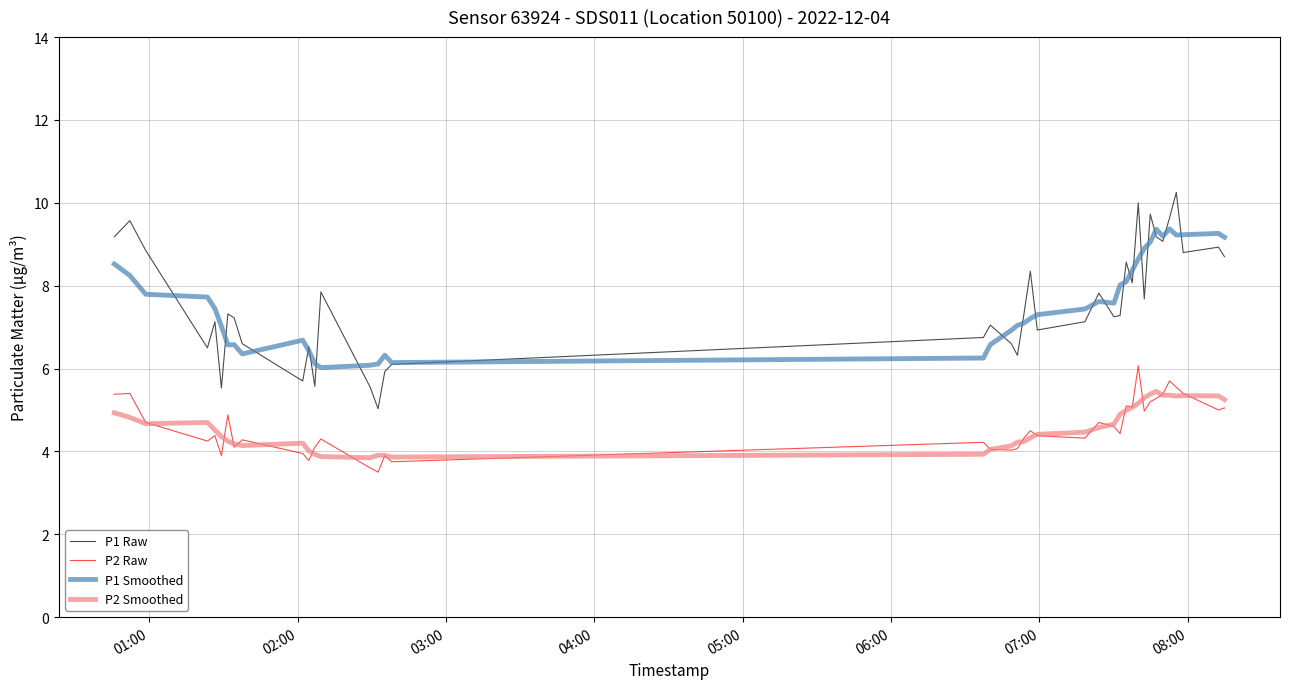

What is the maximum value for P1 Smoothed?

9.4